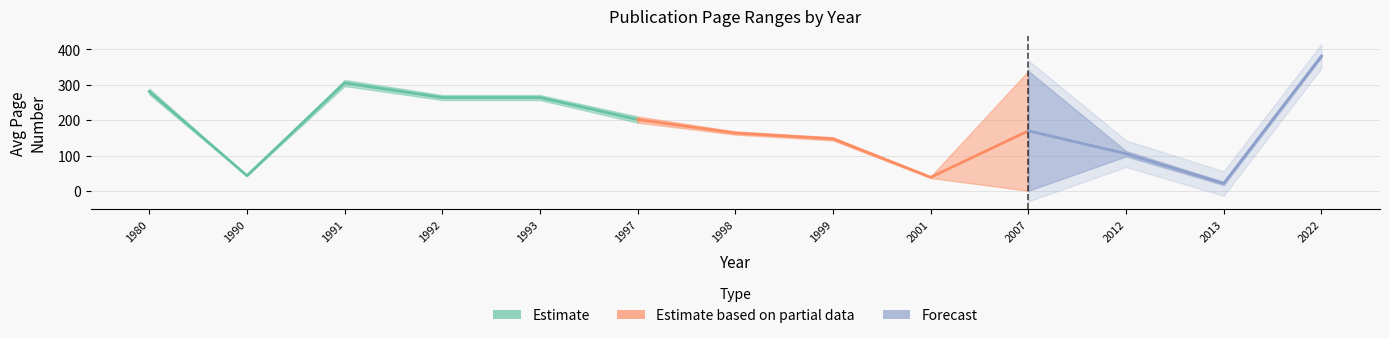

True or false: page_start and page_end cross at least once.

False